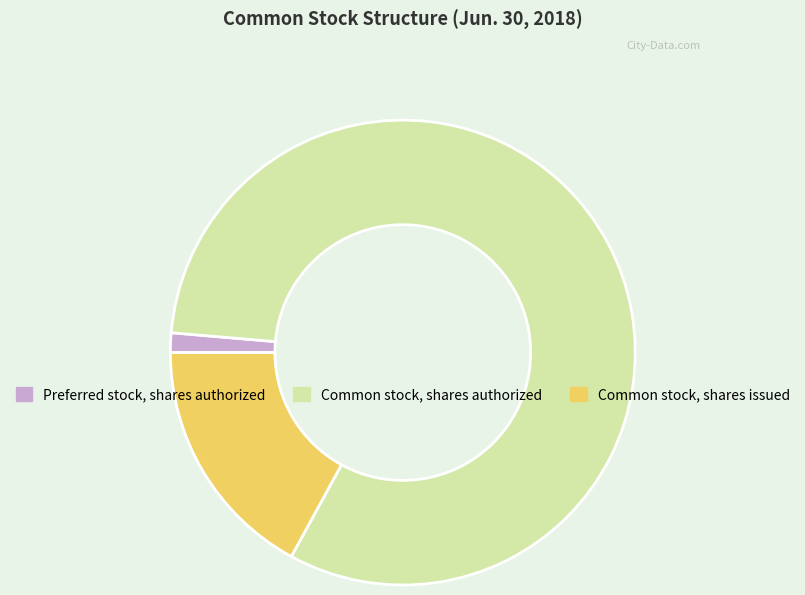

Between Common stock, shares issued and Preferred stock, shares authorized, which is larger?

Common stock, shares issued